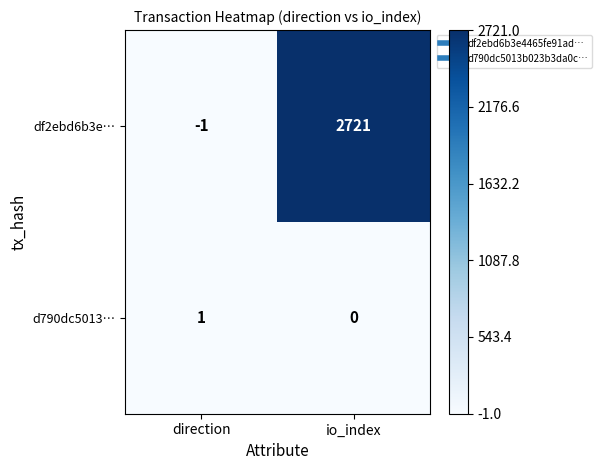

At which category does the chart reach its minimum across all series?

direction